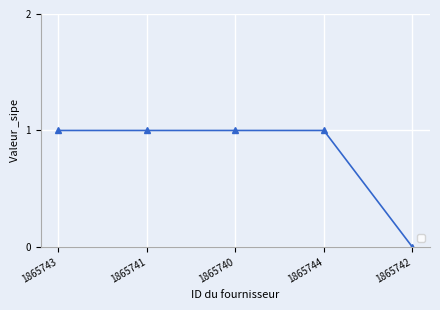

True or false: the data shows 2 at 1865740.

False